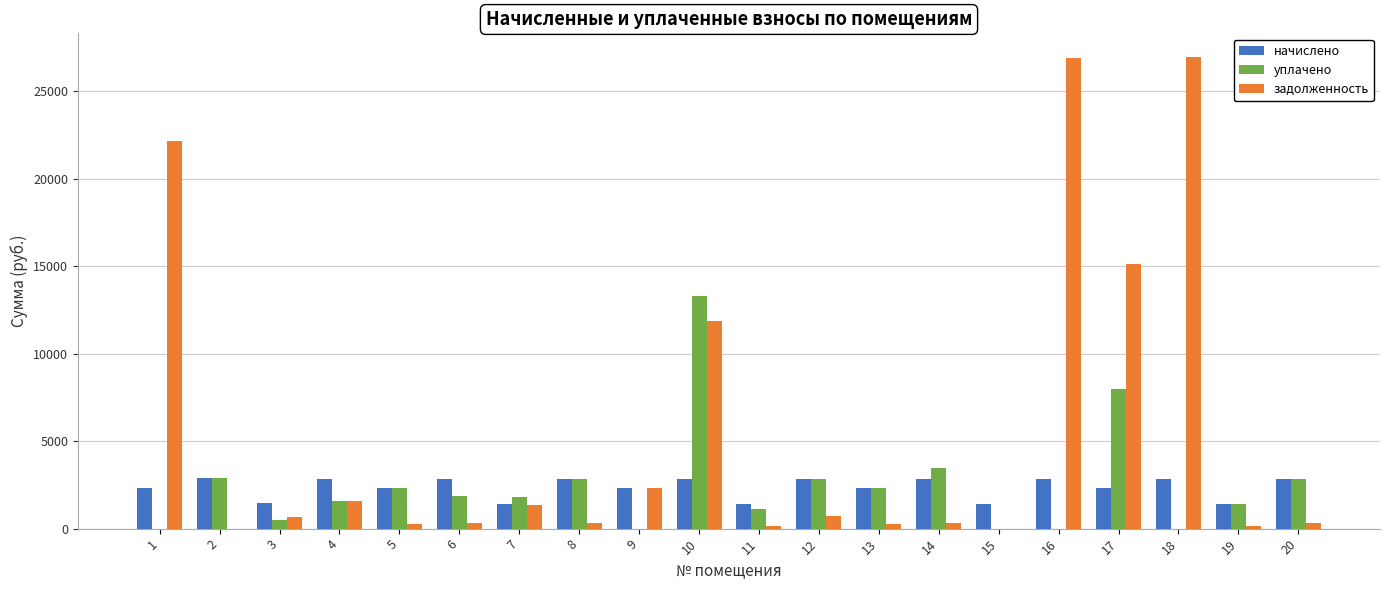

Is the value of начислено at 6 greater than the value of задолженность at 14?

Yes